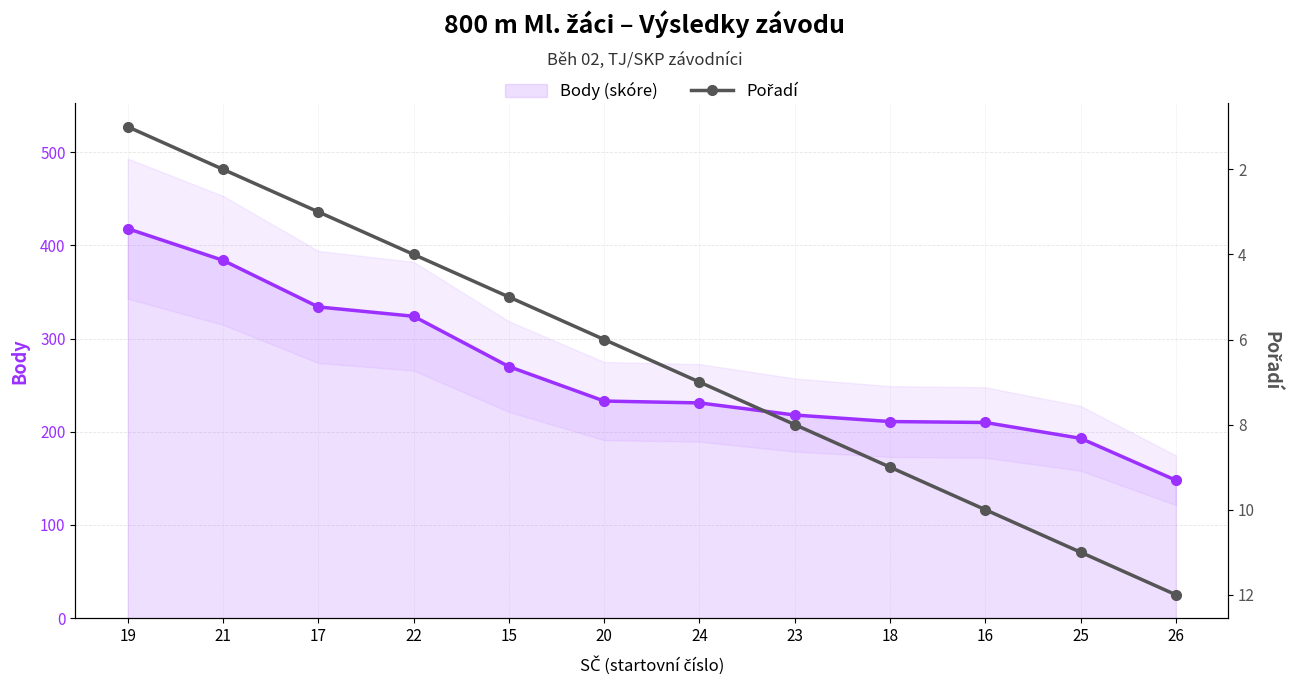

What is the minimum value for Pořadí?

1